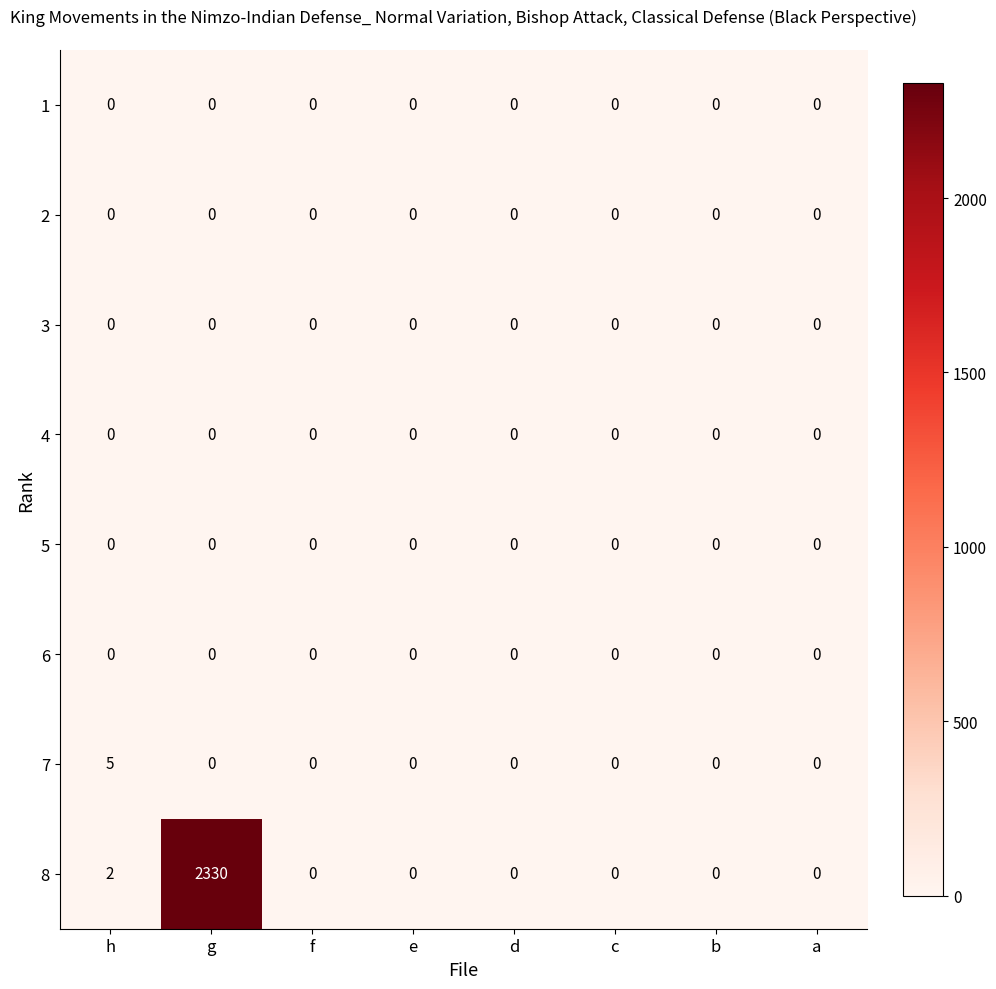

Count the number of categories in the chart.

8